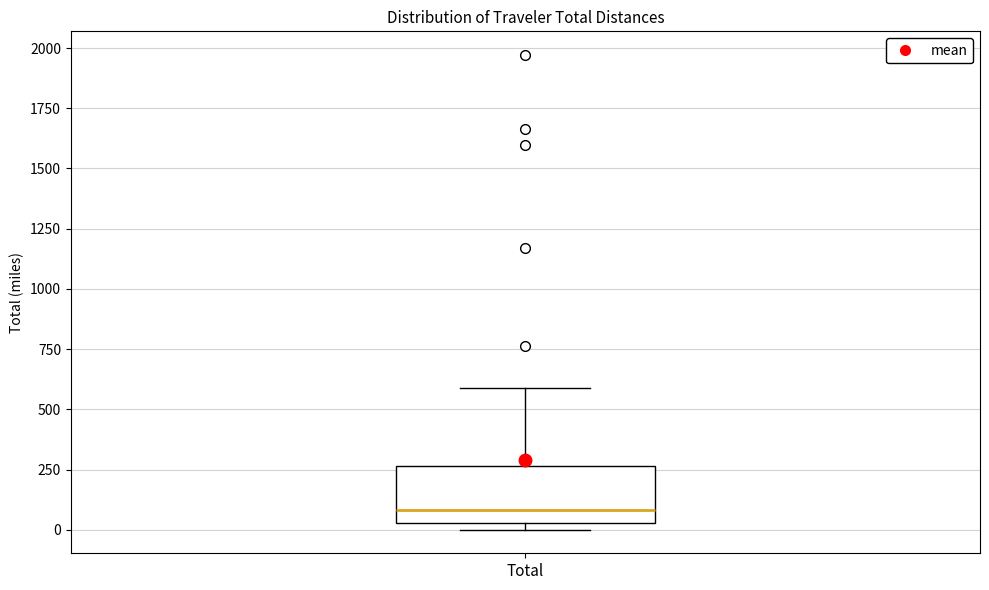

Where does the median line of the box for Total sit on the y-axis? The values are not printed on the chart, so give them approximately, as read against the axis.

100